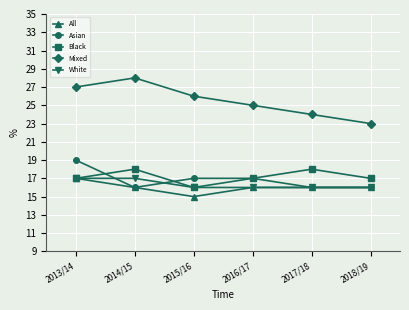

What are all the series names shown in the legend?

All, Asian, Black, Mixed, White